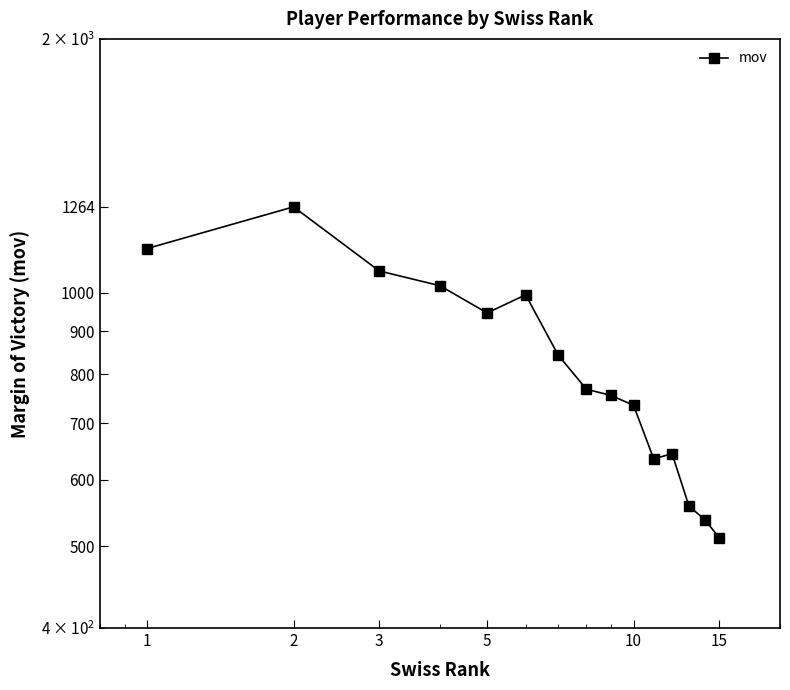

Where is the first local maximum?

2